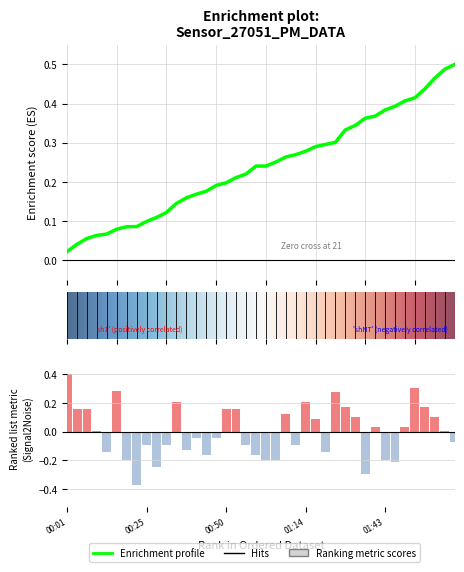

The chart shows a value of -0.4 at 9. True or false?

False